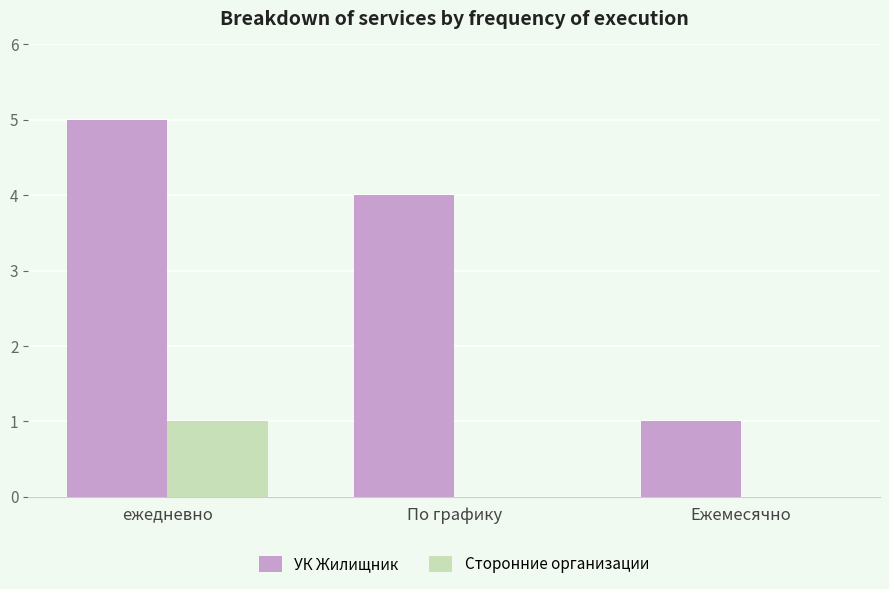

What is the maximum value shown in the chart?

5